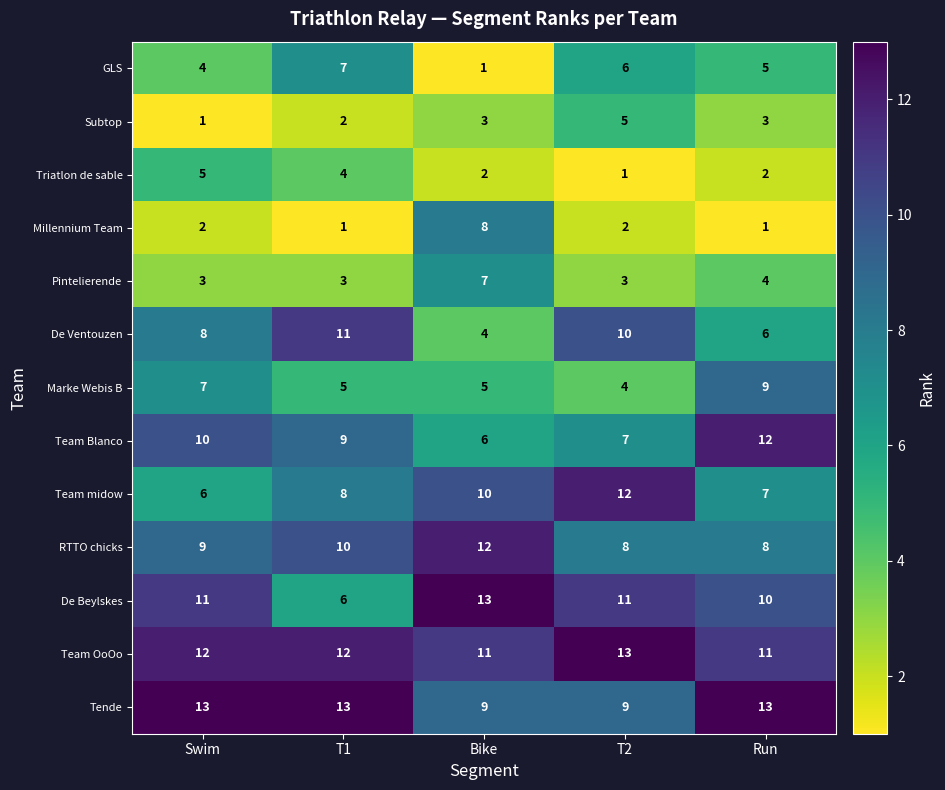

How many Triatlon de sable values are between 2 and 4?

3